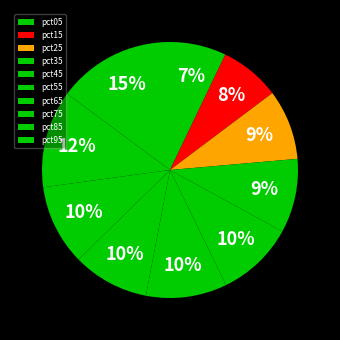

Is it true that pct25 is 9% of the pie?

True